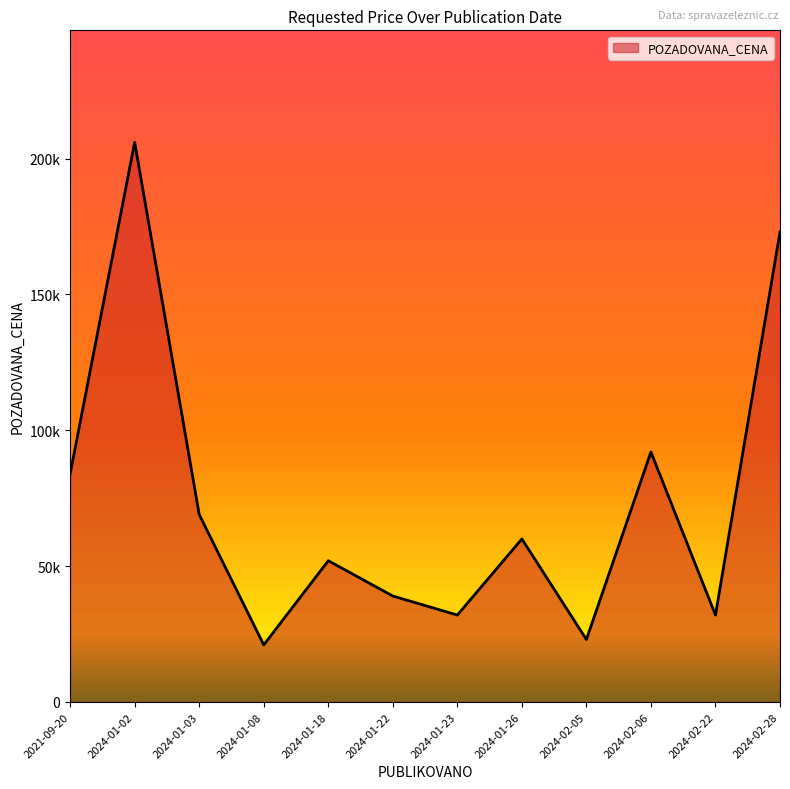

Reading left to right, what are all the values shown in this chart?

2021-09-20=84000	2024-01-02=206000	2024-01-03=69000	2024-01-08=21000	2024-01-18=52000	2024-01-22=39000	2024-01-23=32000	2024-01-26=60000	2024-02-05=23000	2024-02-06=92000	2024-02-22=32000	2024-02-28=173000